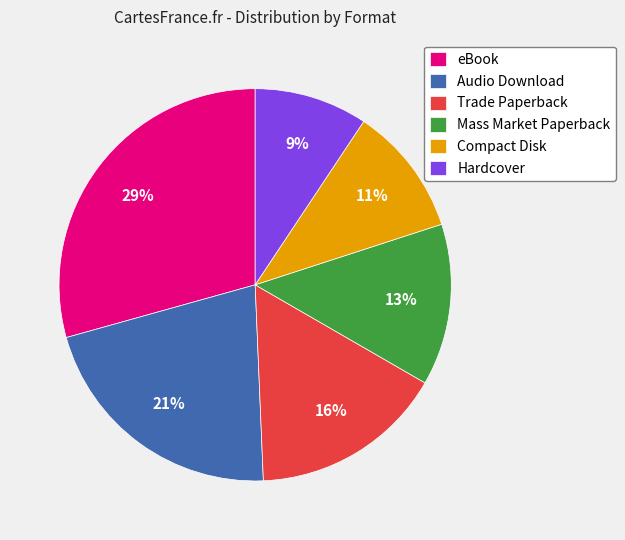

To the nearest percent, what is the average slice percentage?

17%